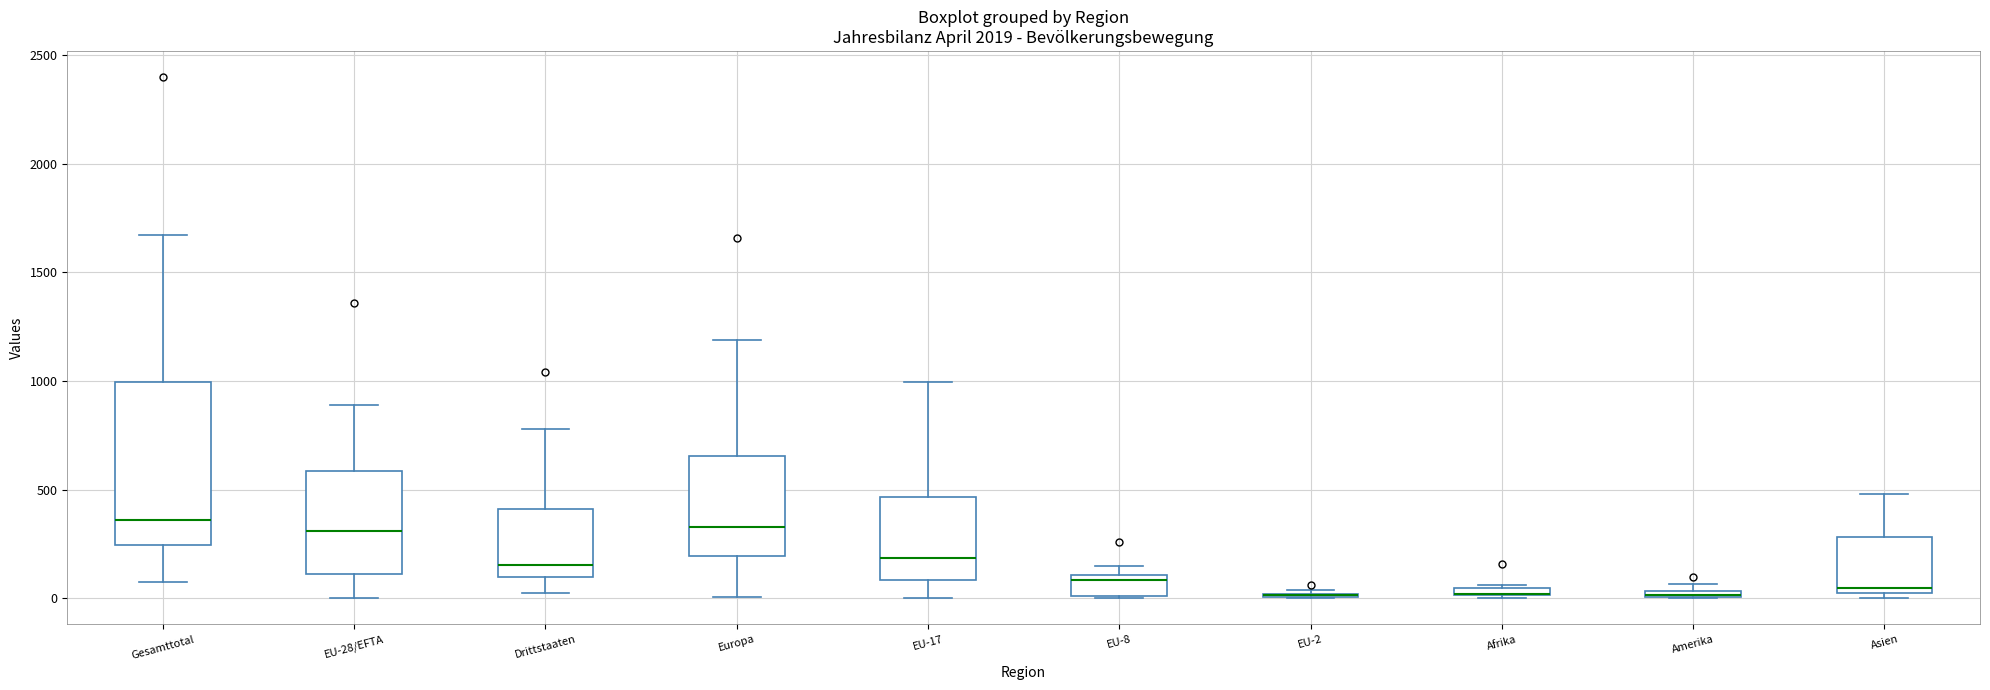

Which box is the tallest, from its lower edge to its upper edge?

Gesamttotal